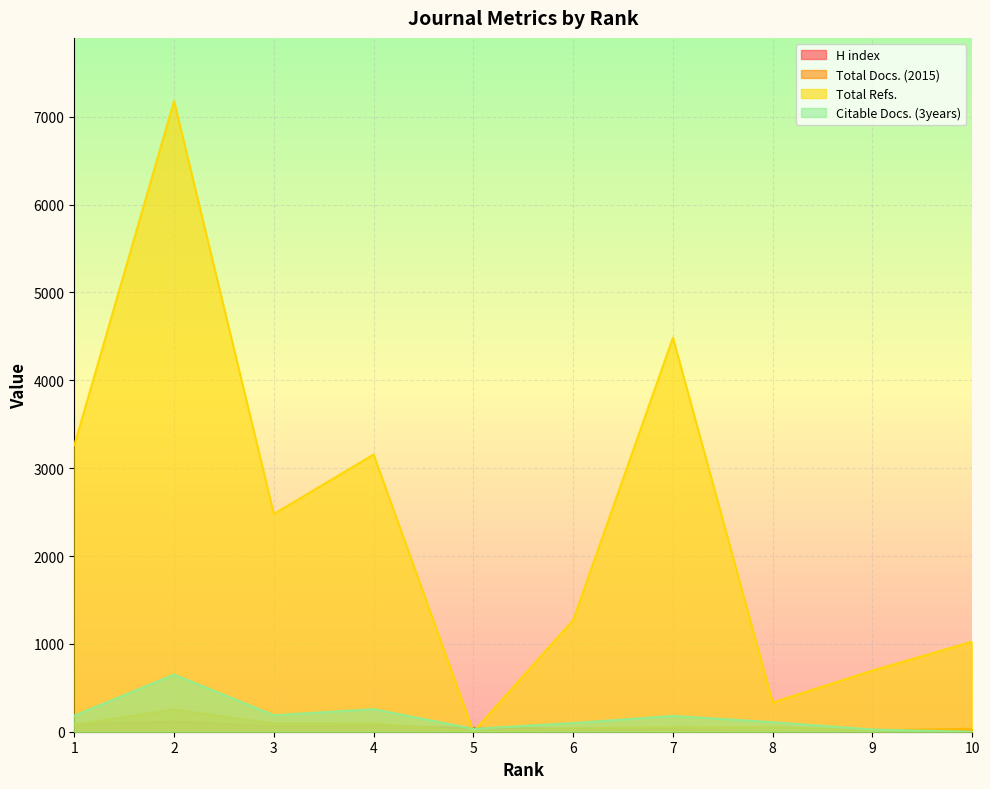

Is it true that Total Refs. equals 697 at 9?

True